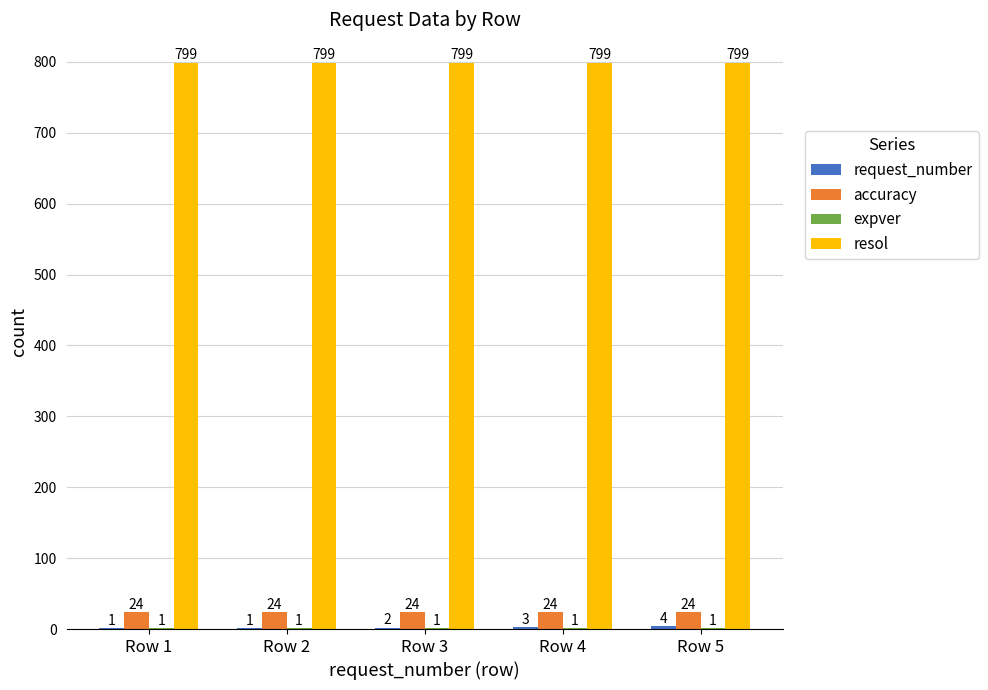

The value of resol at Row 4 is 1120. True or false?

False